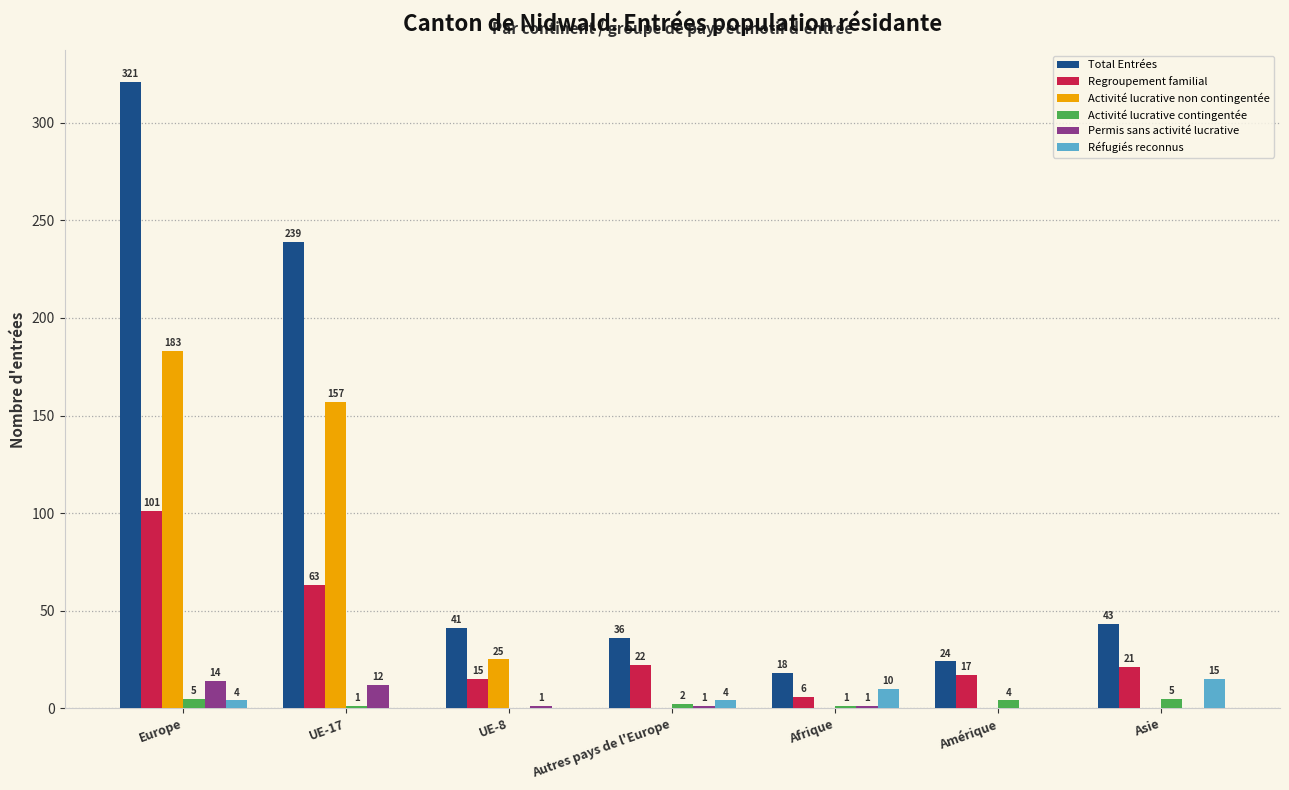

Reading left to right, transcribe all the data shown in this chart.

Total Entrées: Europe=321	UE-17=239	UE-8=41	Autres pays de l'Europe=36	Afrique=18	Amérique=24	Asie=43
Regroupement familial: Europe=101	UE-17=63	UE-8=15	Autres pays de l'Europe=22	Afrique=6	Amérique=17	Asie=21
Activité lucrative non contingentée: Europe=183	UE-17=157	UE-8=25	Autres pays de l'Europe=0	Afrique=0	Amérique=0	Asie=0
Activité lucrative contingentée: Europe=5	UE-17=1	UE-8=0	Autres pays de l'Europe=2	Afrique=1	Amérique=4	Asie=5
Permis sans activité lucrative: Europe=14	UE-17=12	UE-8=1	Autres pays de l'Europe=1	Afrique=1	Amérique=0	Asie=0
Réfugiés reconnus: Europe=4	UE-17=0	UE-8=0	Autres pays de l'Europe=4	Afrique=10	Amérique=0	Asie=15